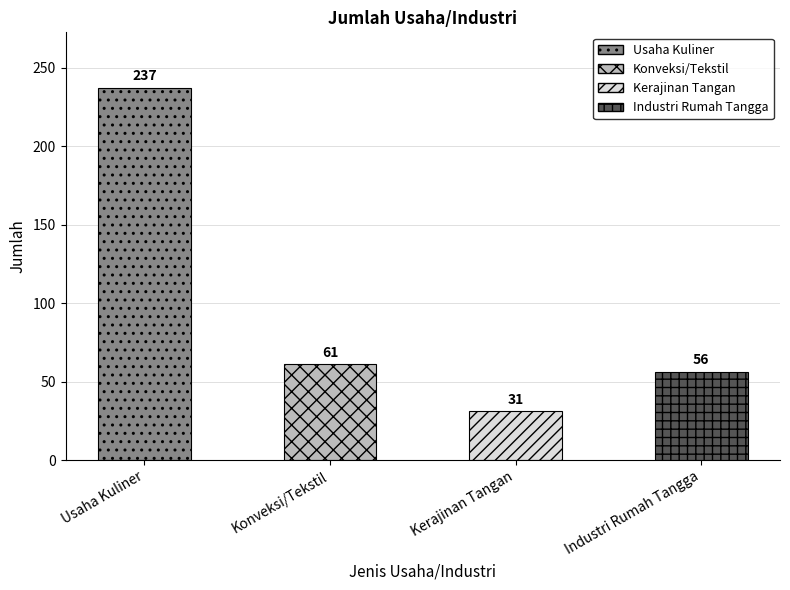

Count the number of categories in the chart.

4